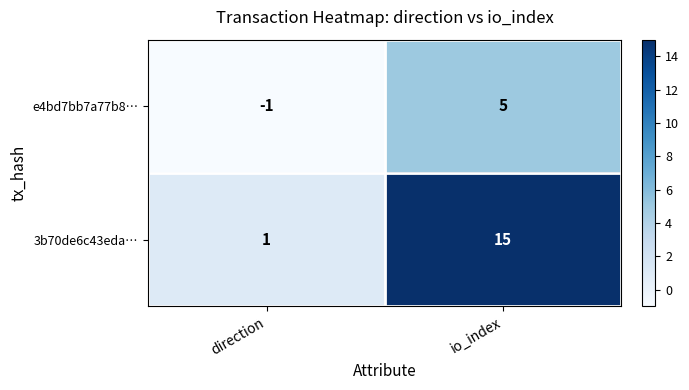

The value of e4bd7bb7a77b8… at direction is -1. True or false?

True